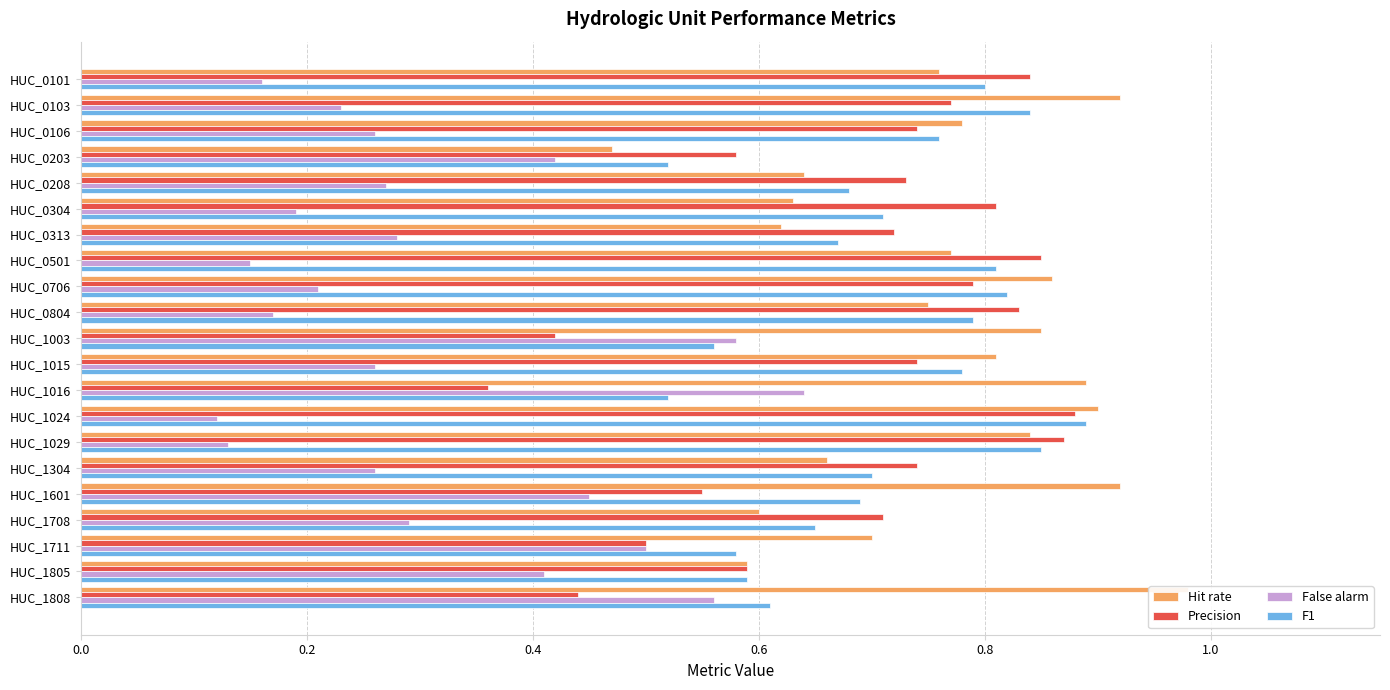

Reading left to right, what are all the values shown in this chart?

Hit rate: 0.8	0.9	0.8	0.5	0.6	0.6	0.6	0.8	0.9	0.8	0.8	0.8	0.9	0.9	0.8	0.7	0.9	0.6	0.7	0.6	1.0
Precision: 0.8	0.8	0.7	0.6	0.7	0.8	0.7	0.8	0.8	0.8	0.4	0.7	0.4	0.9	0.9	0.7	0.6	0.7	0.5	0.6	0.4
False alarm: 0.2	0.2	0.3	0.4	0.3	0.2	0.3	0.1	0.2	0.2	0.6	0.3	0.6	0.1	0.1	0.3	0.5	0.3	0.5	0.4	0.6
F1: 0.8	0.8	0.8	0.5	0.7	0.7	0.7	0.8	0.8	0.8	0.6	0.8	0.5	0.9	0.8	0.7	0.7	0.7	0.6	0.6	0.6